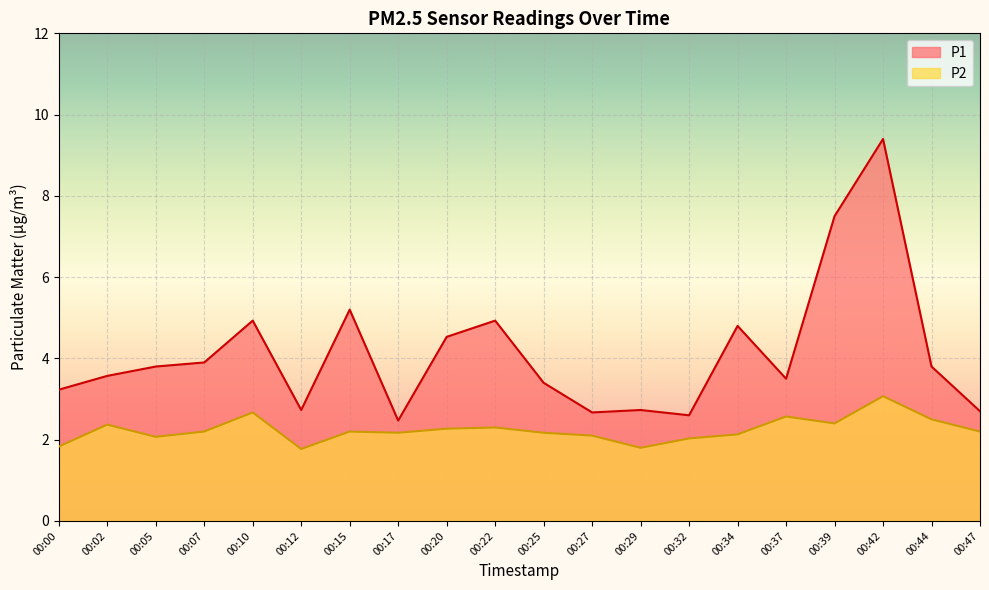

Is it true that P1 equals 3.5 at 00:27?

False